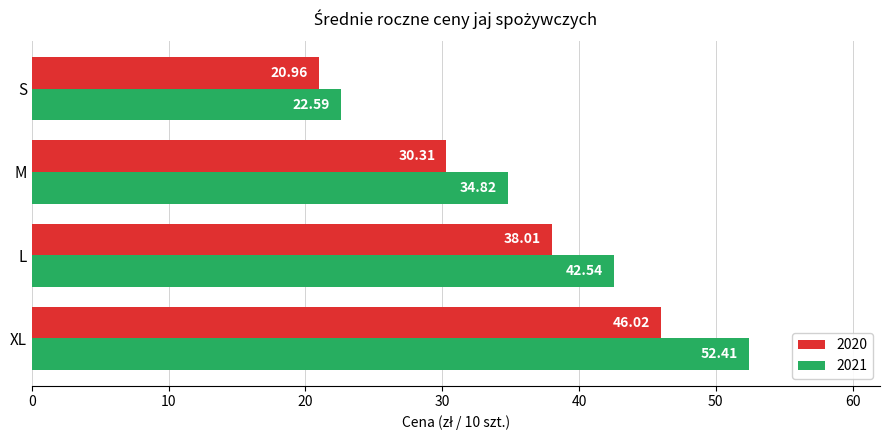

What is the greatest value displayed?

52.4